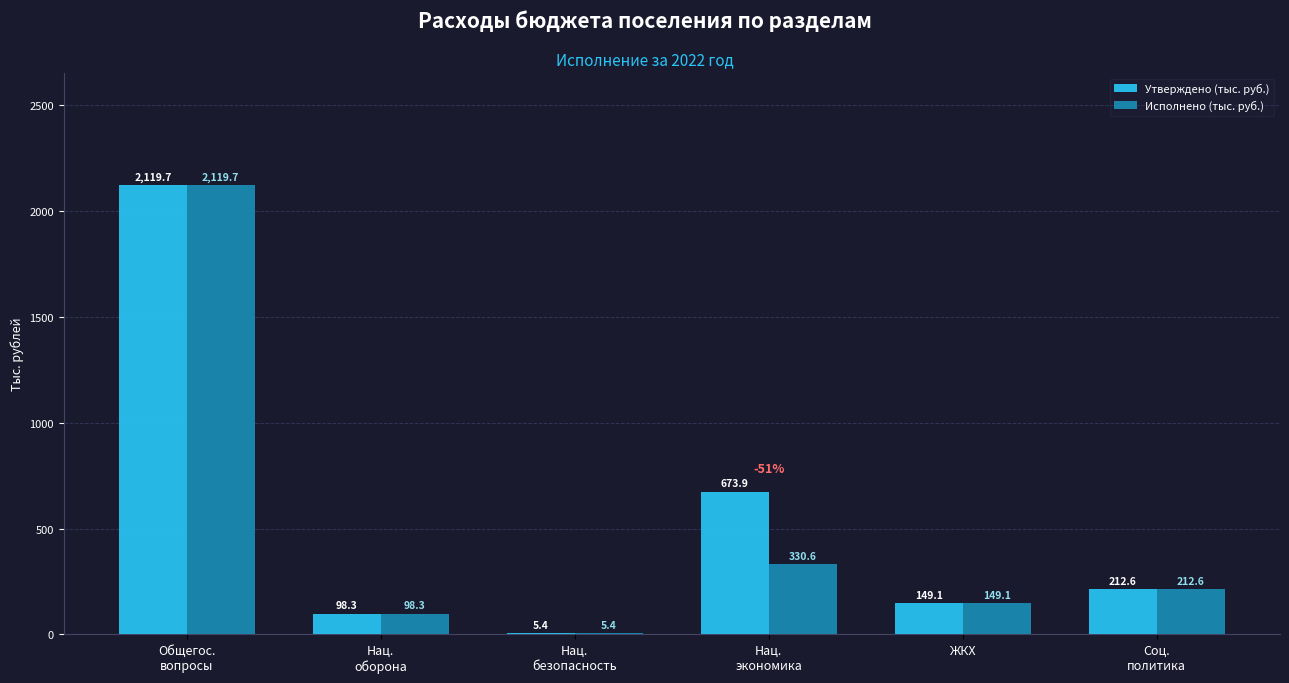

Which series has the largest total across all categories?

Утверждено (тыс. руб.)